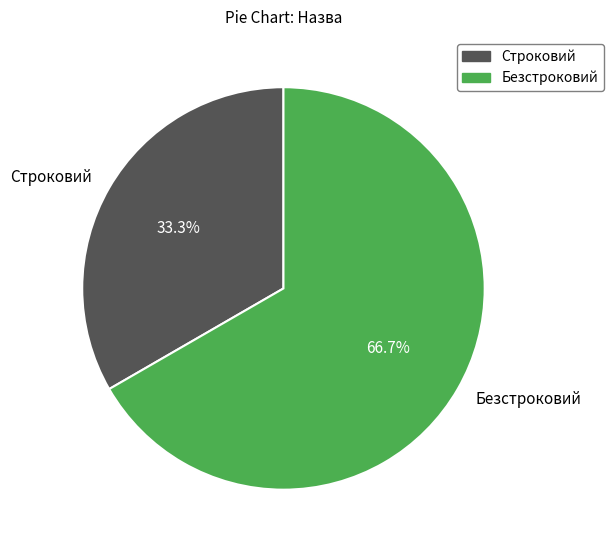

To the nearest percent, what is the average slice percentage?

50%